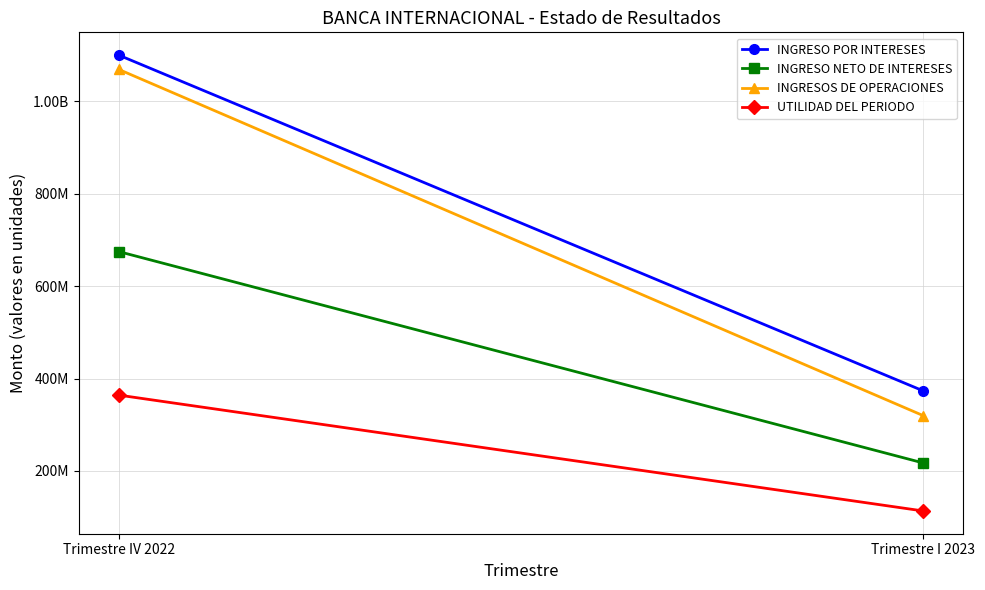

Which category has the lowest value in the INGRESO NETO DE INTERESES series?

Trimestre I 2023